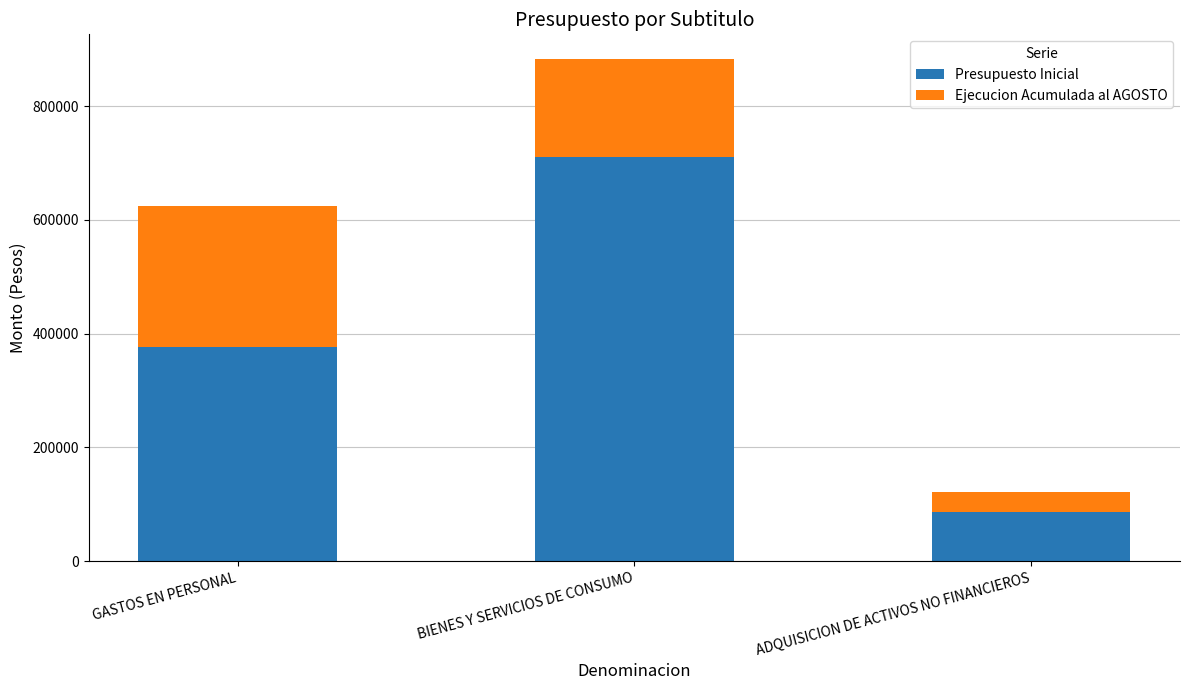

True or false: Presupuesto Inicial has a value of 710698 at BIENES Y SERVICIOS DE CONSUMO.

True